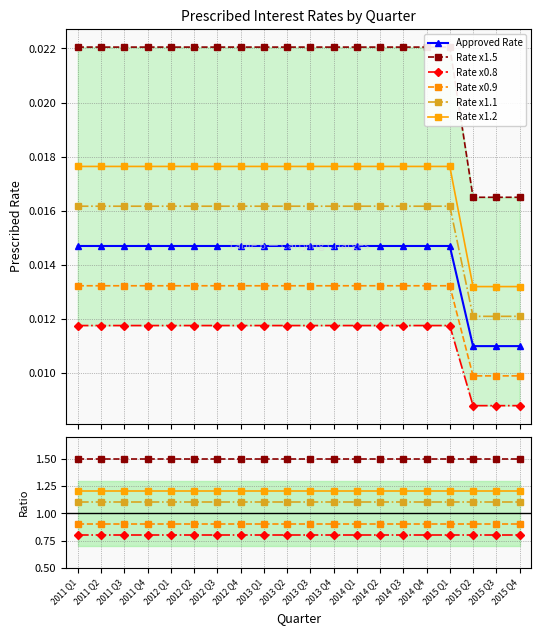

What are all the series names shown in the legend?

Approved Rate, Rate x1.5, Rate x0.8, Rate x0.9, Rate x1.1, Rate x1.2